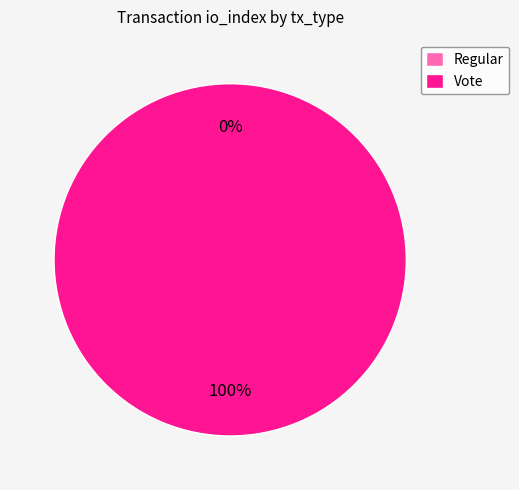

What is the majority slice?

Vote